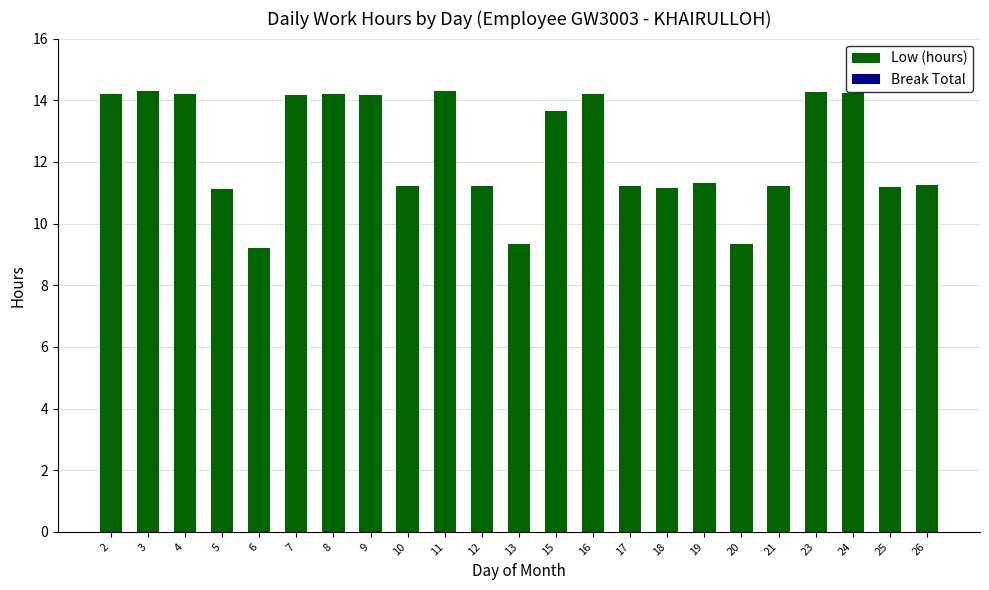

Which has a higher value, 18 or 23?

23